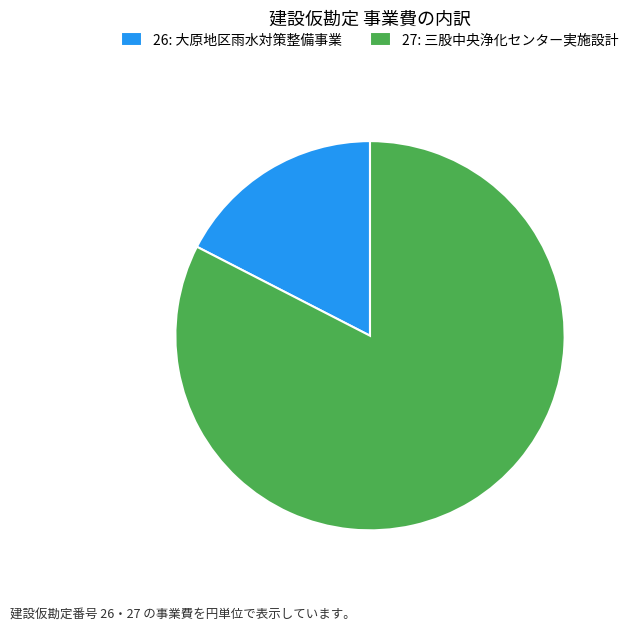

Between 27: 三股中央浄化センター実施設計 and 26: 大原地区雨水対策整備事業, which is larger?

27: 三股中央浄化センター実施設計